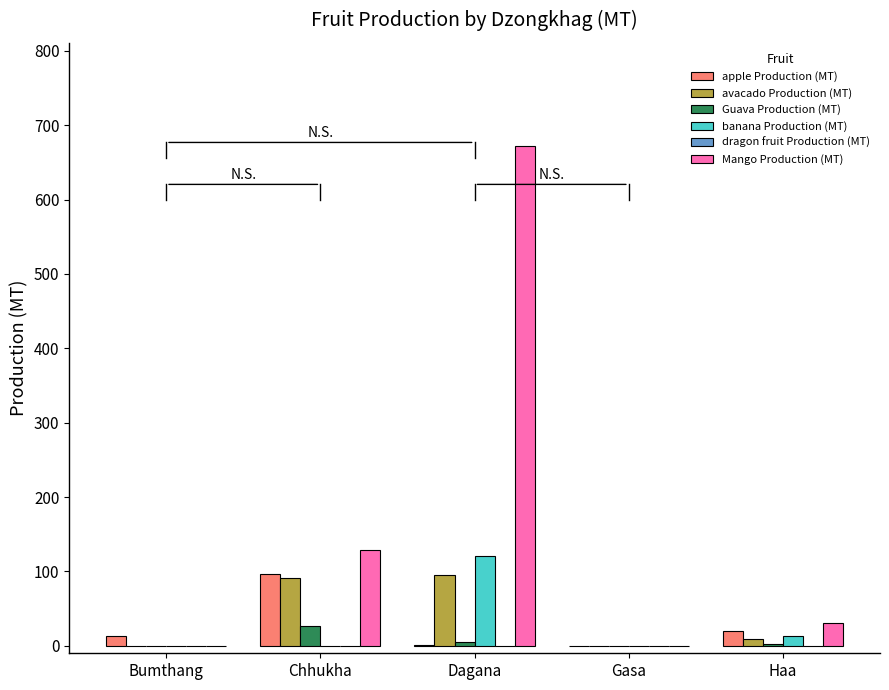

Where is apple Production (MT) nearest to the value 48?

Haa